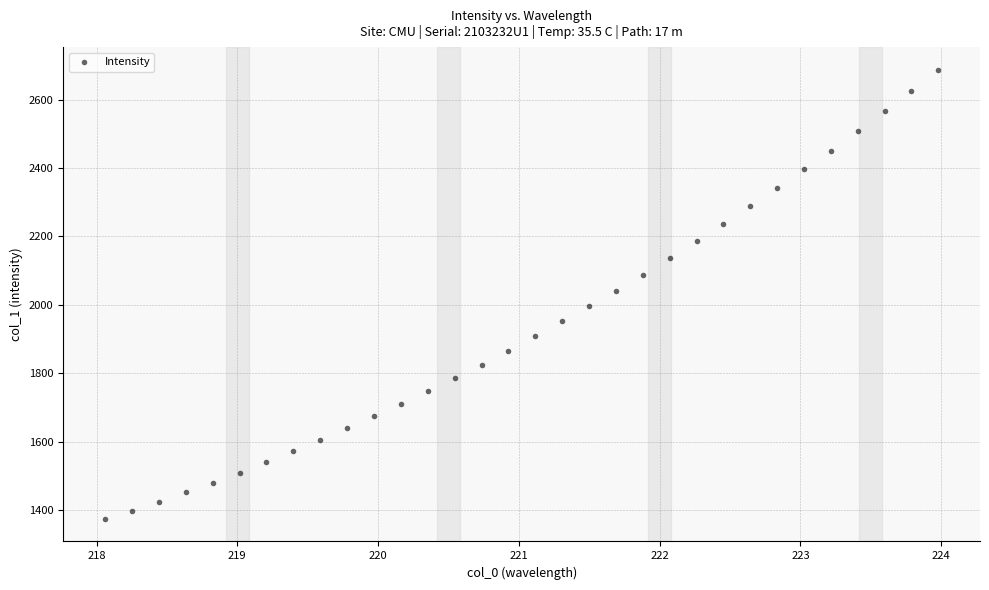

What is the range of X values (max minus min)?

5.9